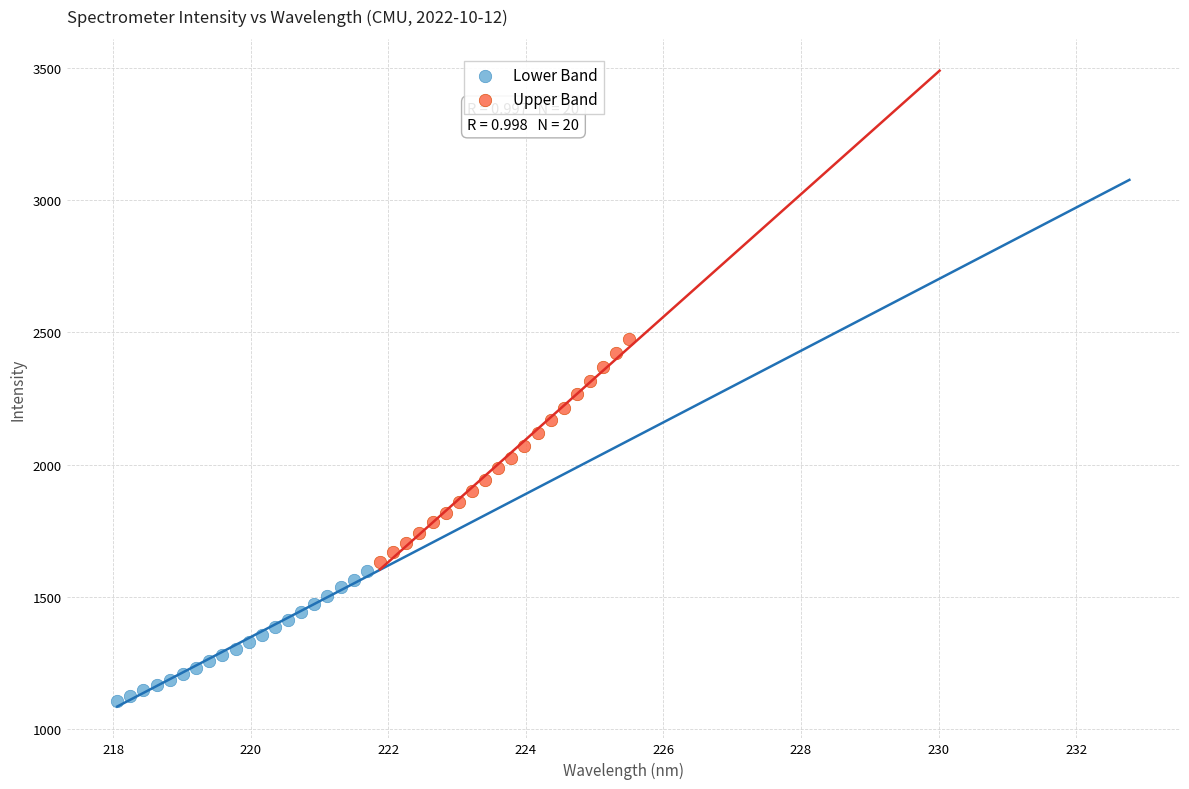

Which series reaches the maximum Y coordinate?

Upper Band